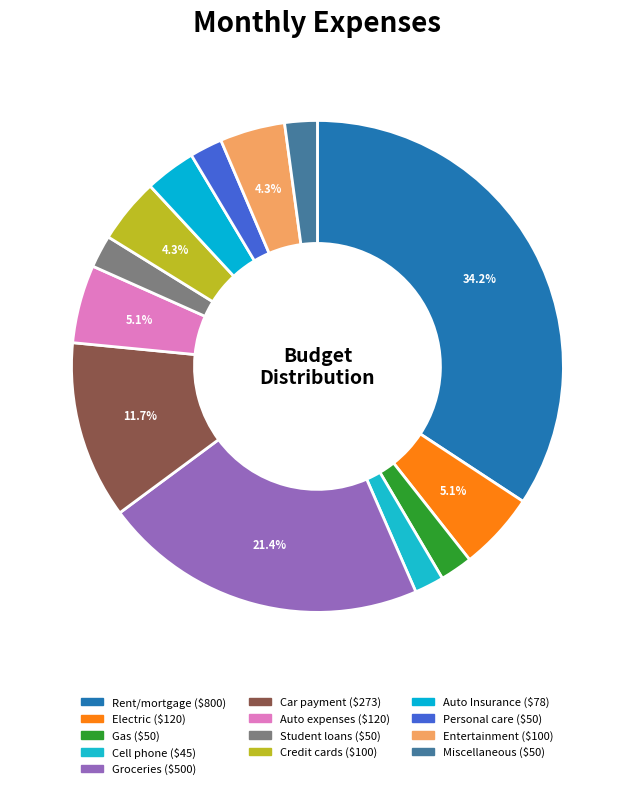

What is the largest slice in the pie chart?

Rent/mortgage